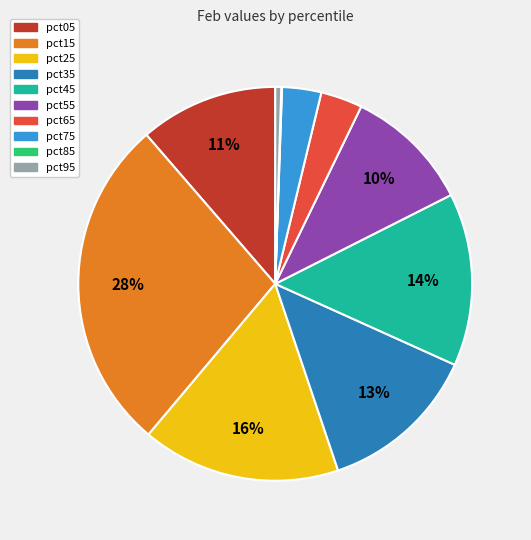

Which category has the biggest portion of the pie?

pct15